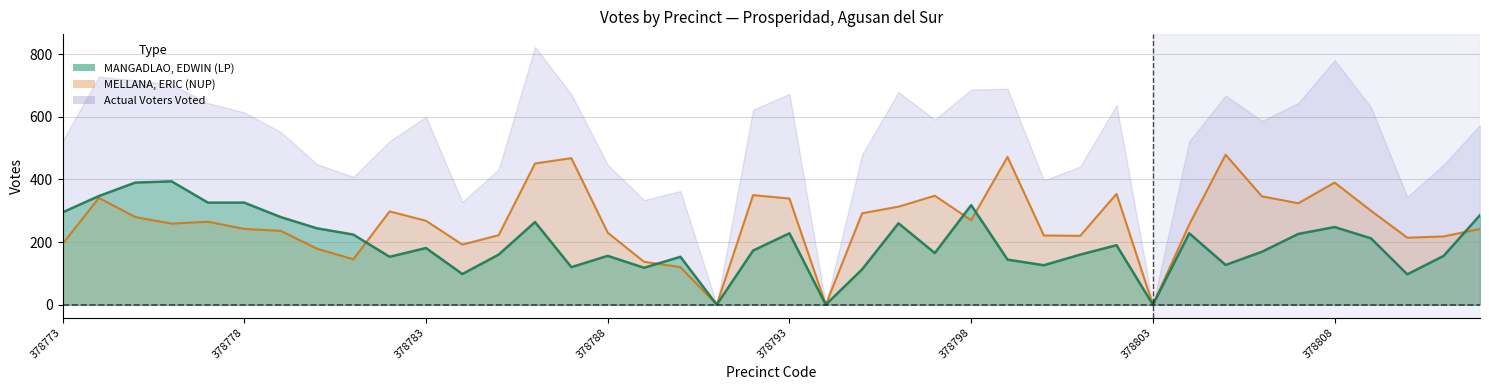

What value does the MELLANA, ERIC (NUP) series have at 378784?

192